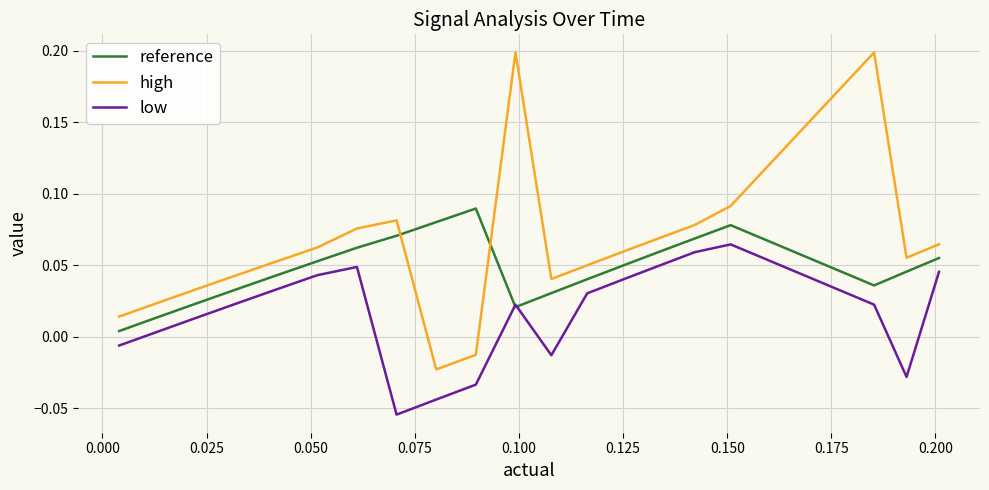

True or false: high and low cross at least once.

False